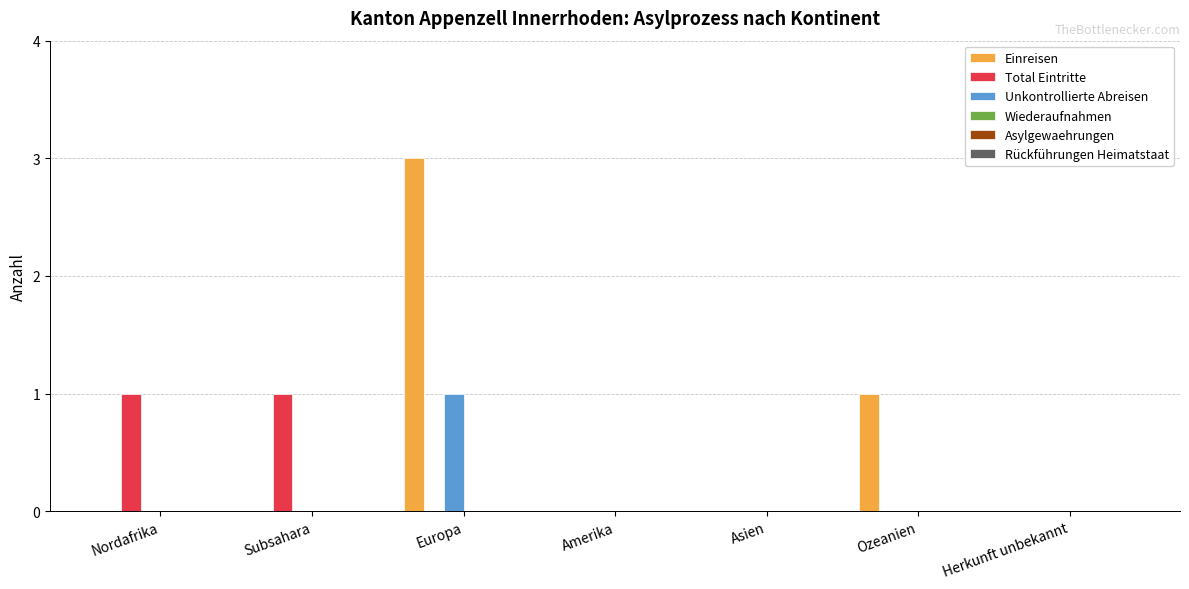

Is it true that Total Eintritte equals -1 at Europa?

False